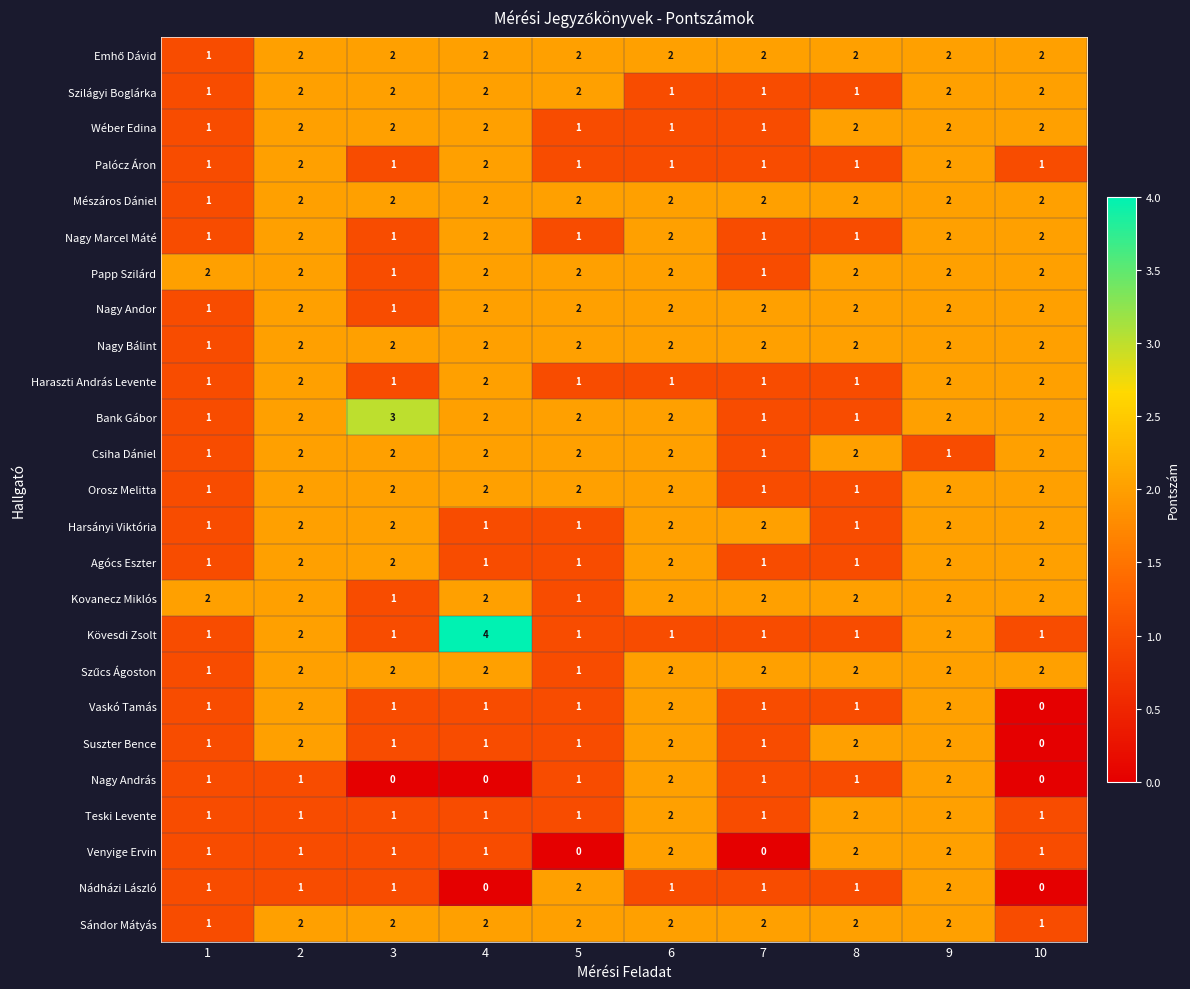

What is the spread (max minus min) of values at 2?

1